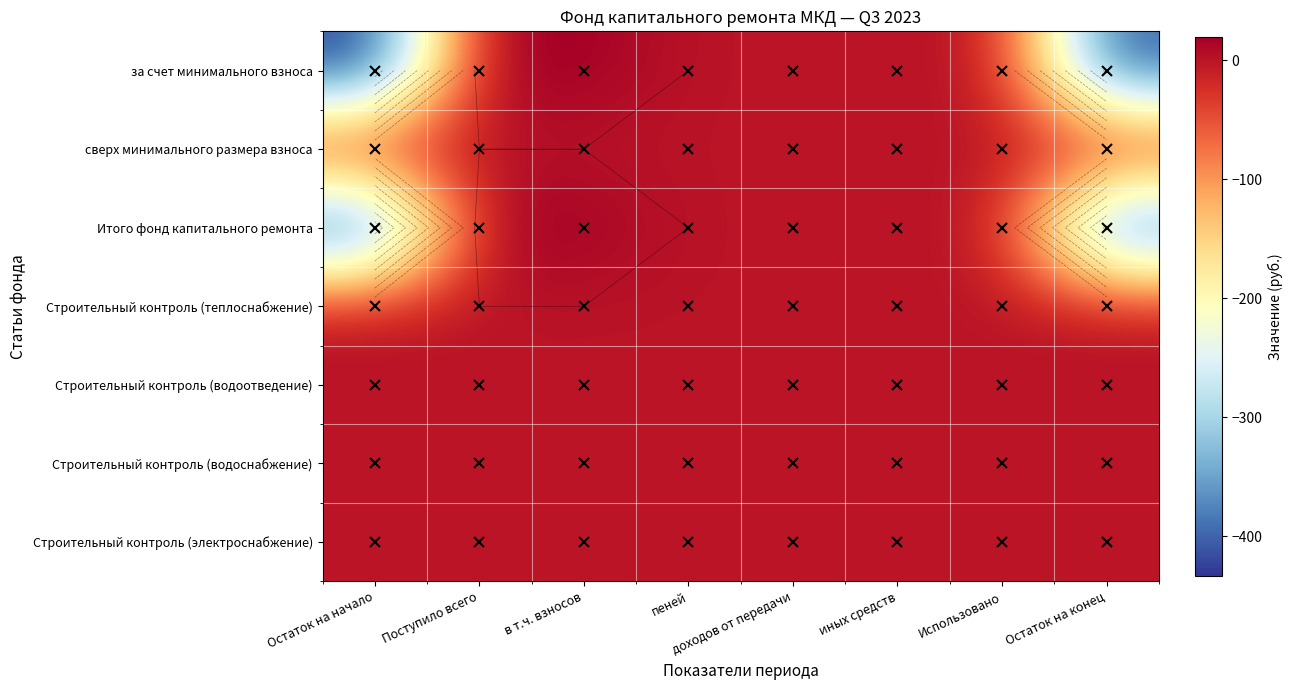

At how many categories does at least one series exceed -223?

8